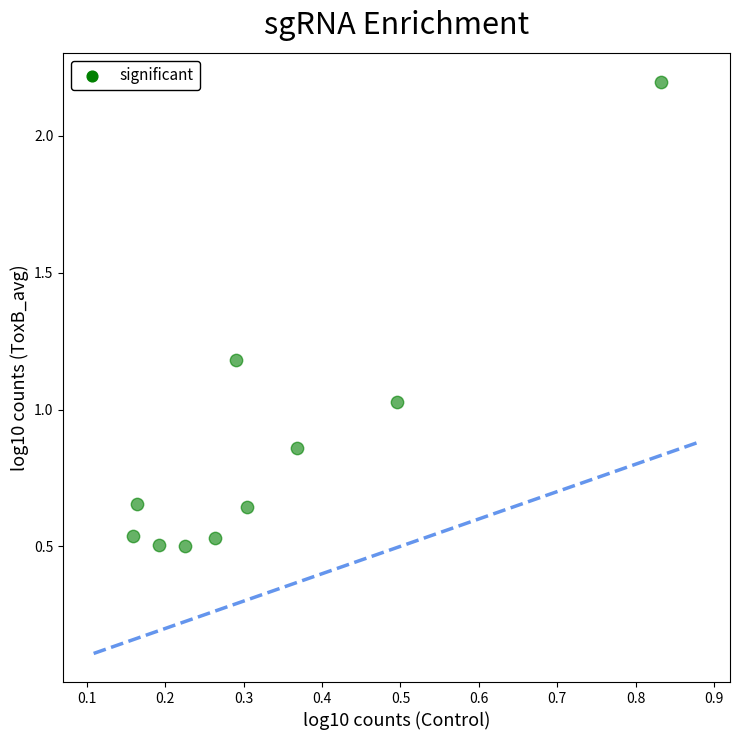

What is the range of Y values (max minus min)?

1.7